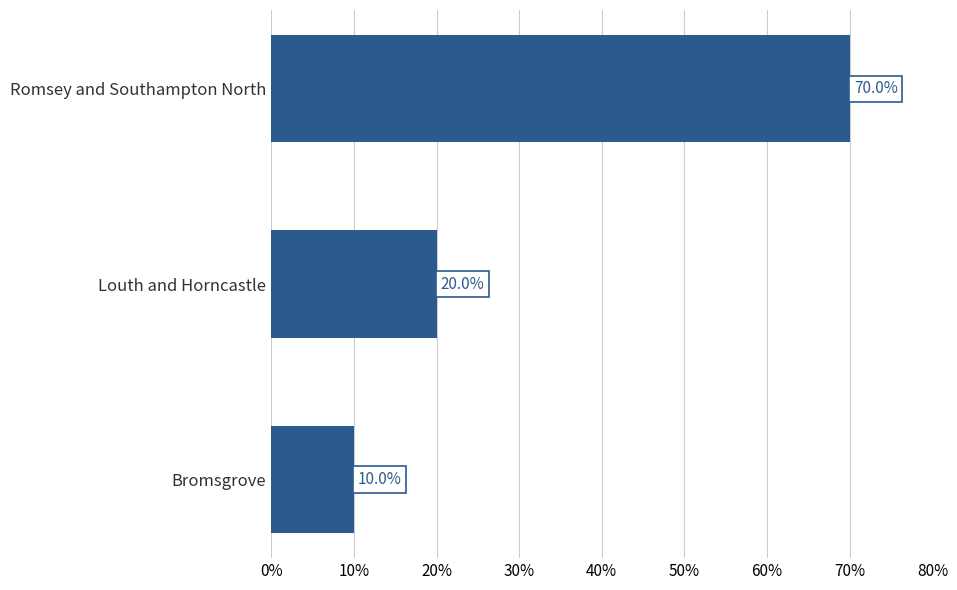

List the labels in order of value, smallest first.

Bromsgrove, Louth and Horncastle, Romsey and Southampton North